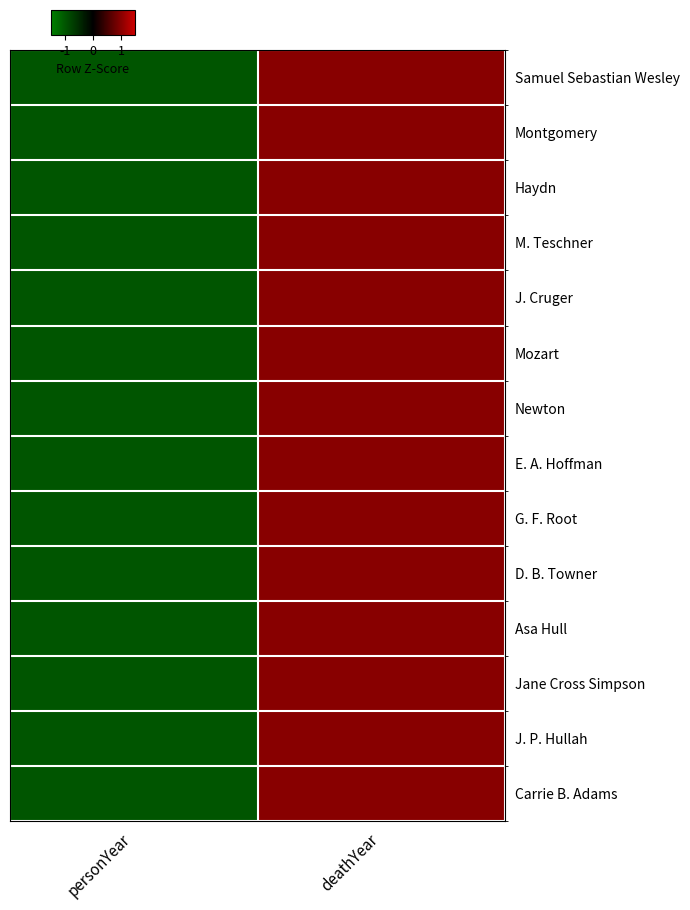

What is the total value across all series at personYear?

-14